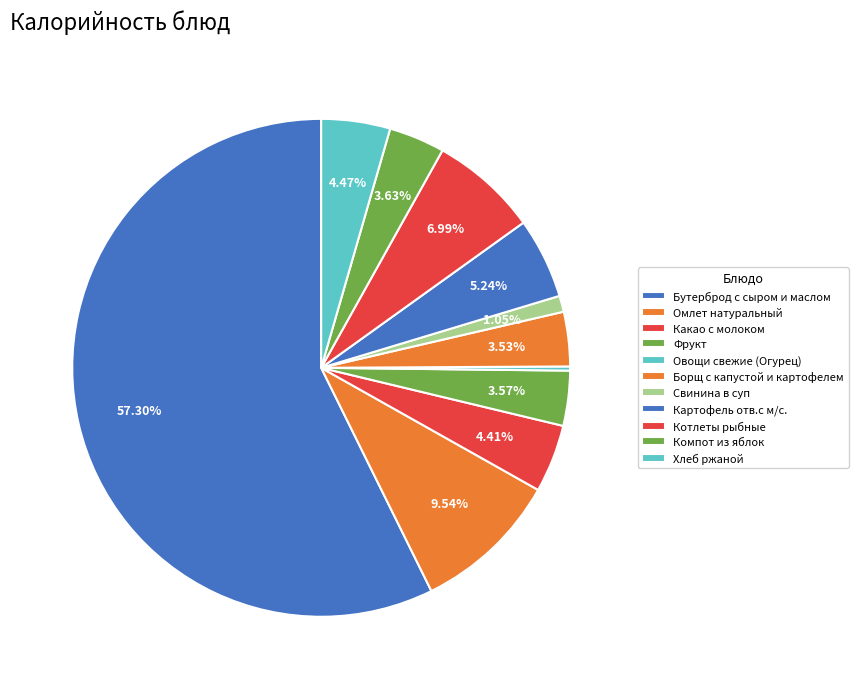

Is there a majority slice in this chart?

Yes